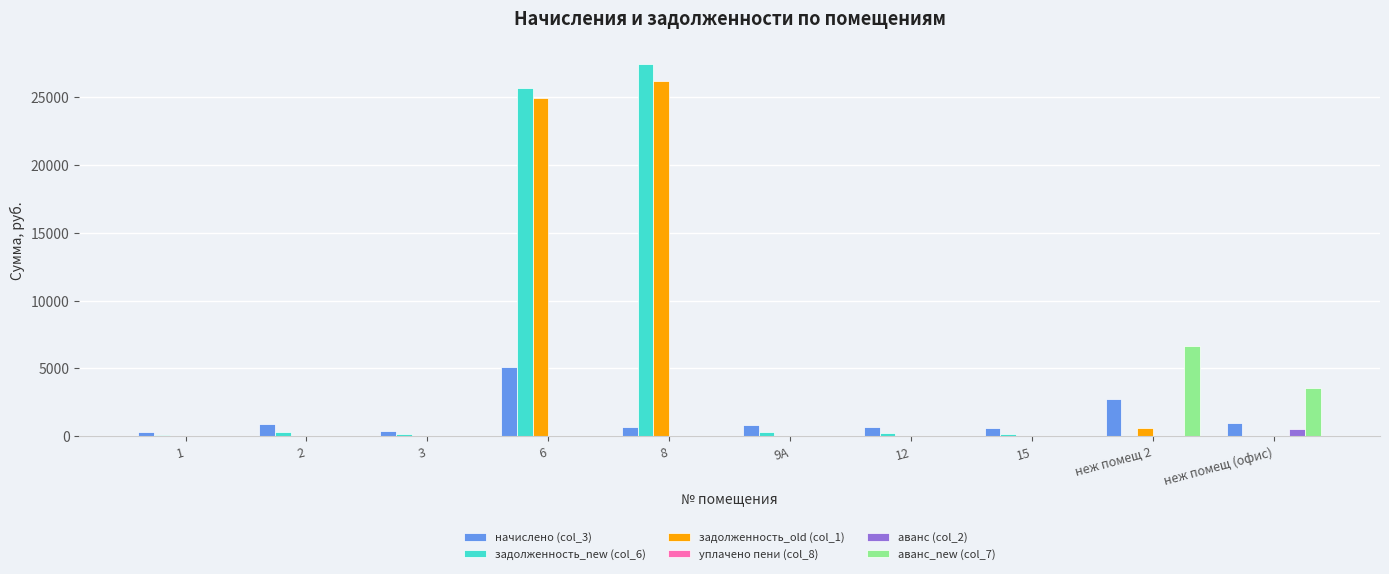

Between 8 and неж помещ (офис), which series saw the biggest shift?

задолженность_new (col_6)